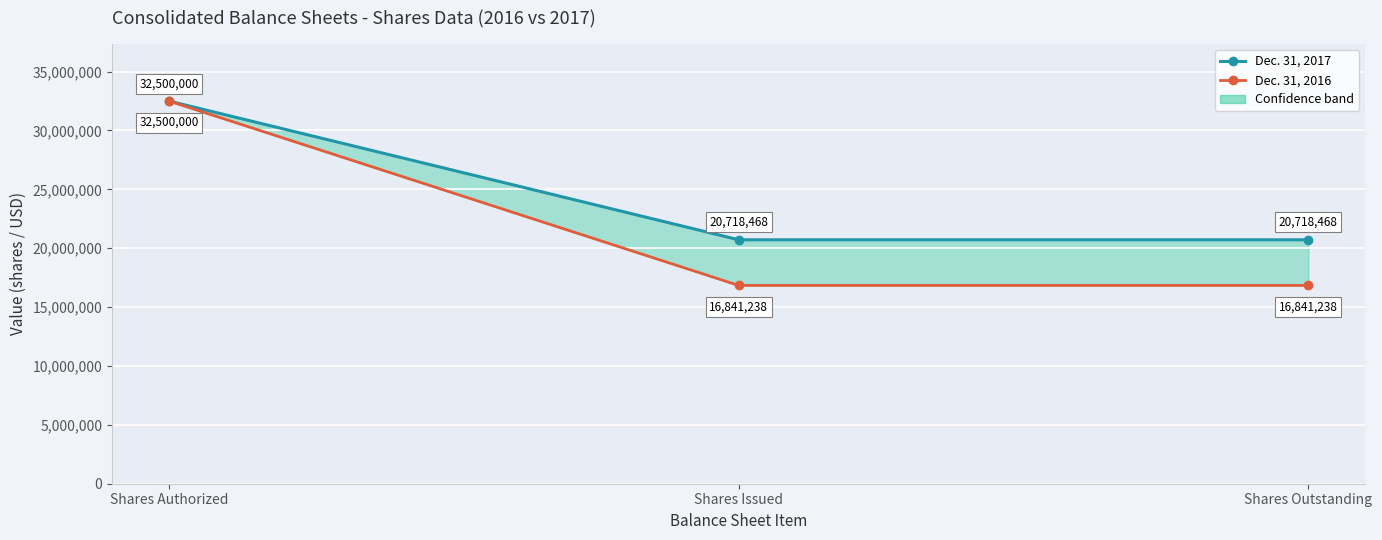

Rank the series at Shares Authorized from highest to lowest value.

Dec. 31, 2017, Dec. 31, 2016